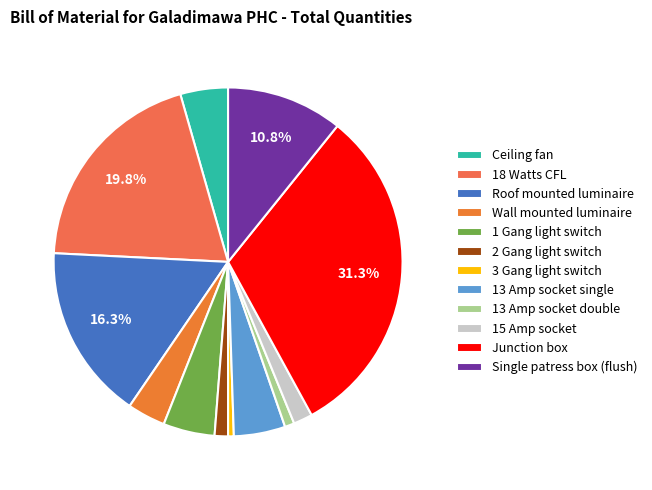

Is the sum of 3 Gang light switch and Roof mounted luminaire greater than half?

No